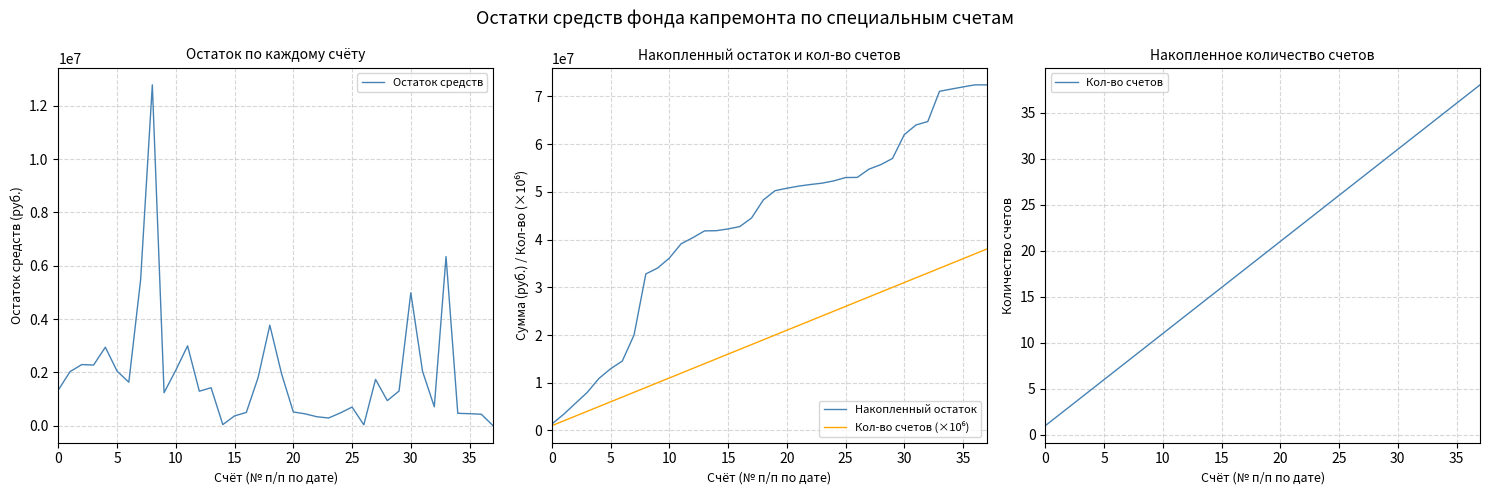

The Кол-во счетов (×10⁶) series shows 53778721.3 at 29. True or false?

False